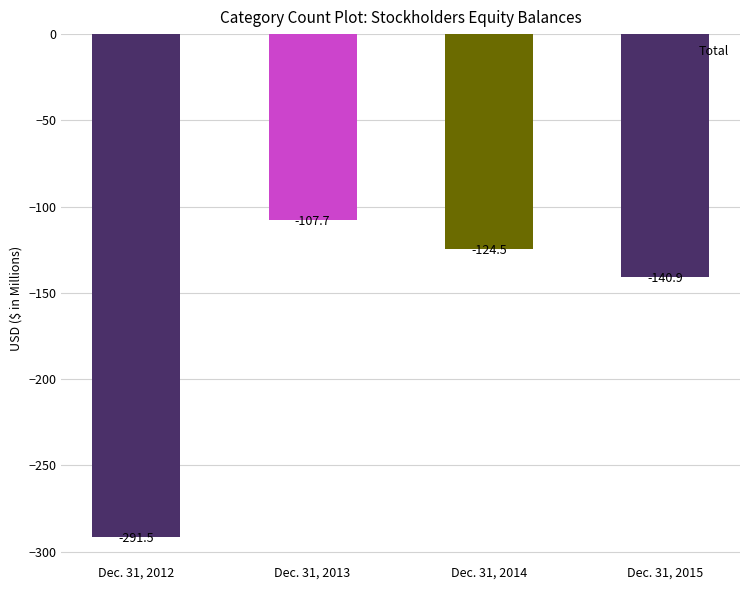

What is the difference between the values at Dec. 31, 2013 and Dec. 31, 2012?

183.8